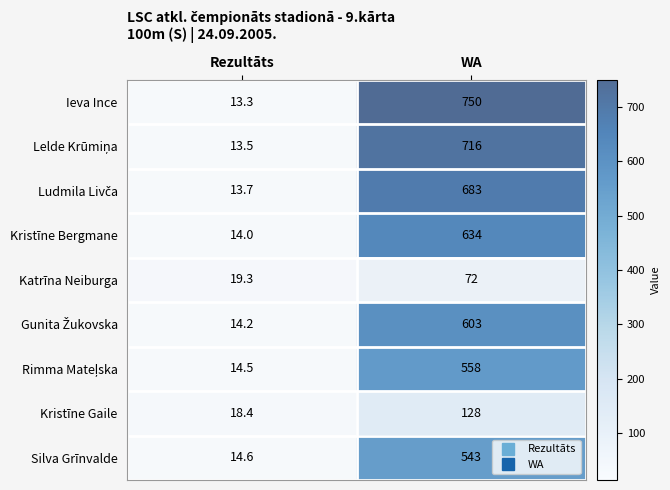

Which series has the largest total across all categories?

Ieva Ince